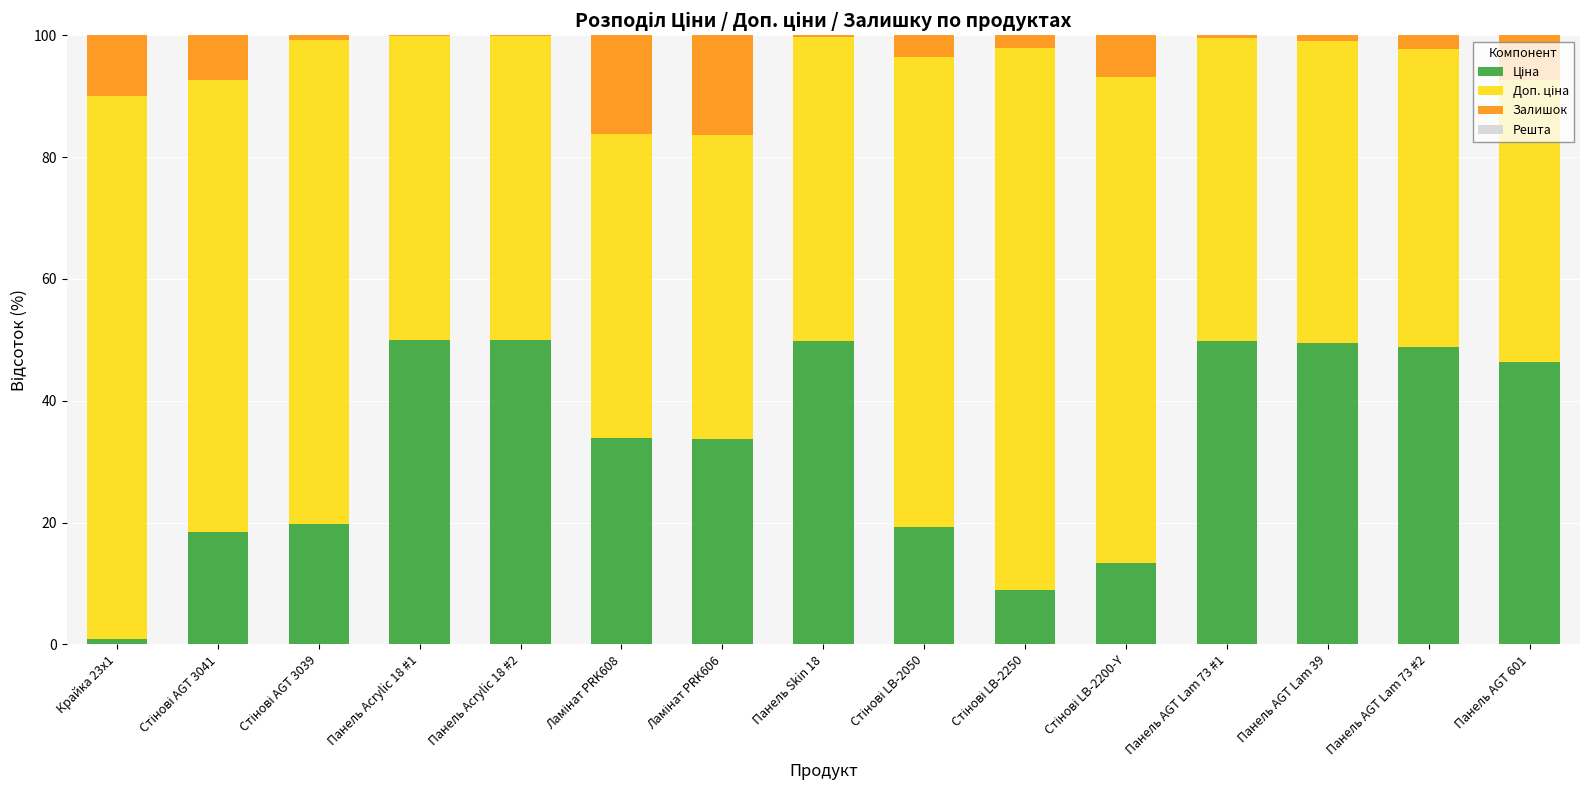

What is the total value across all series at Панель AGT Lam 73 #2?

100.0